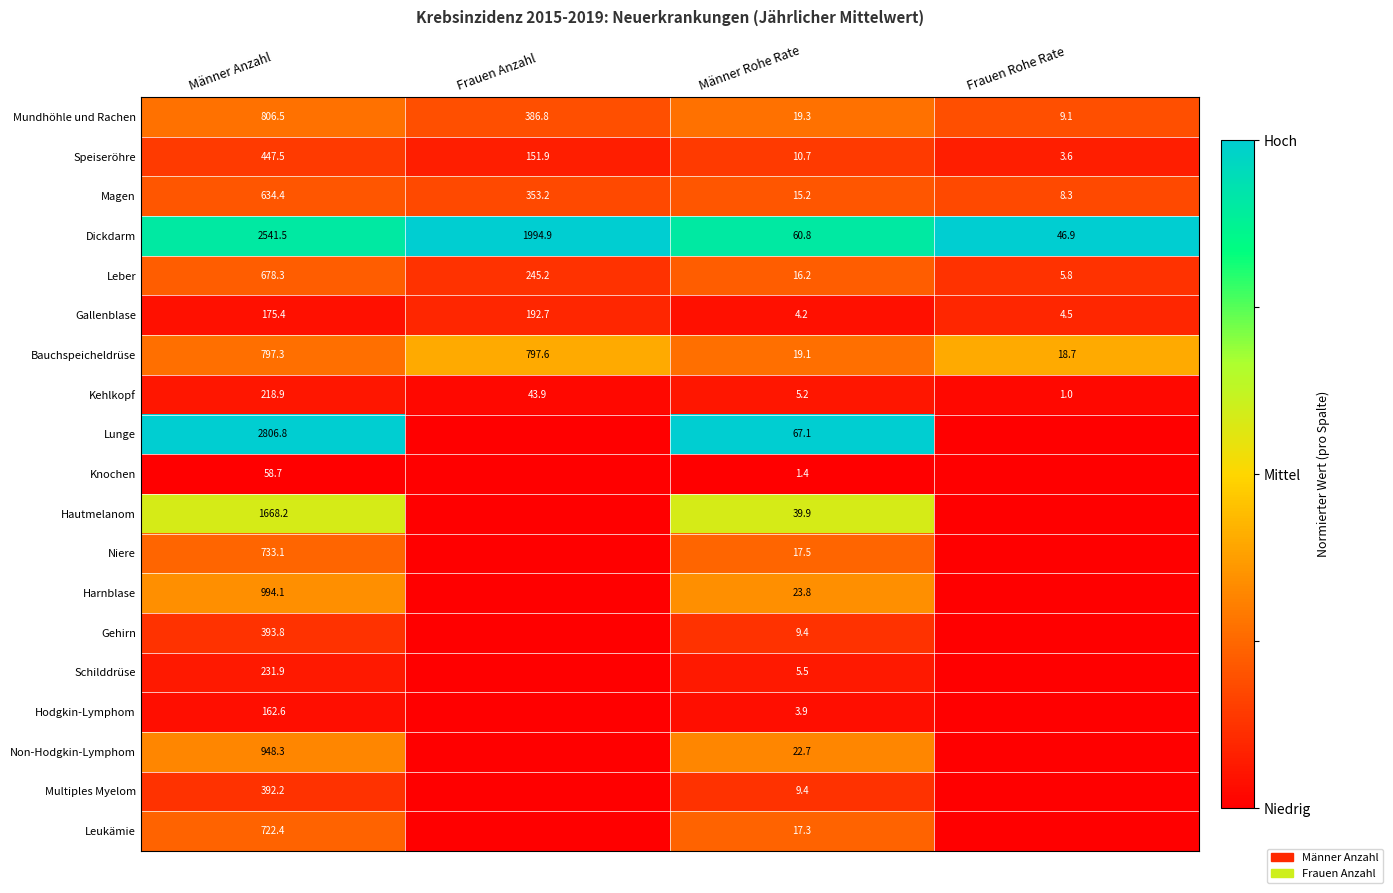

Which has a higher value, Männer Anzahl or Frauen Rohe Rate?

Männer Anzahl